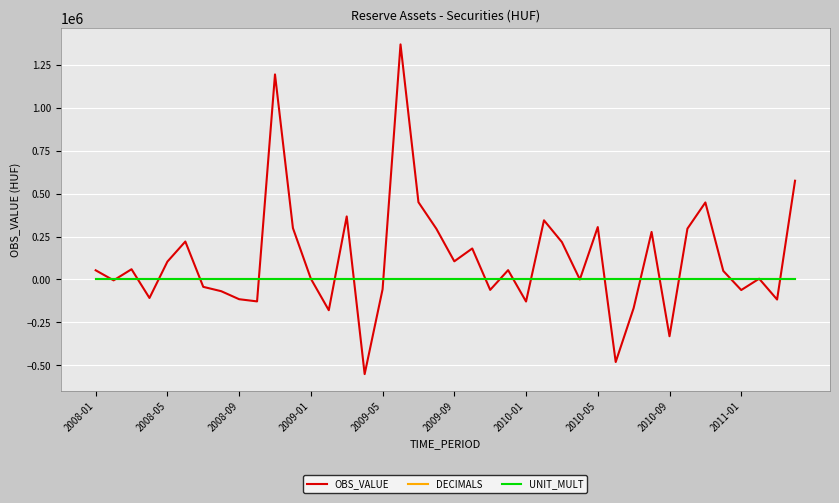

What is the minimum value shown in the chart?

-552203.2